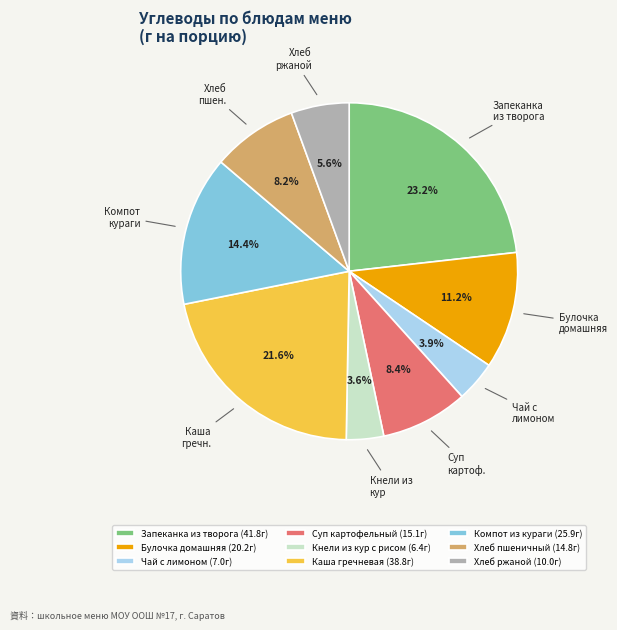

Does any single category account for the majority?

No